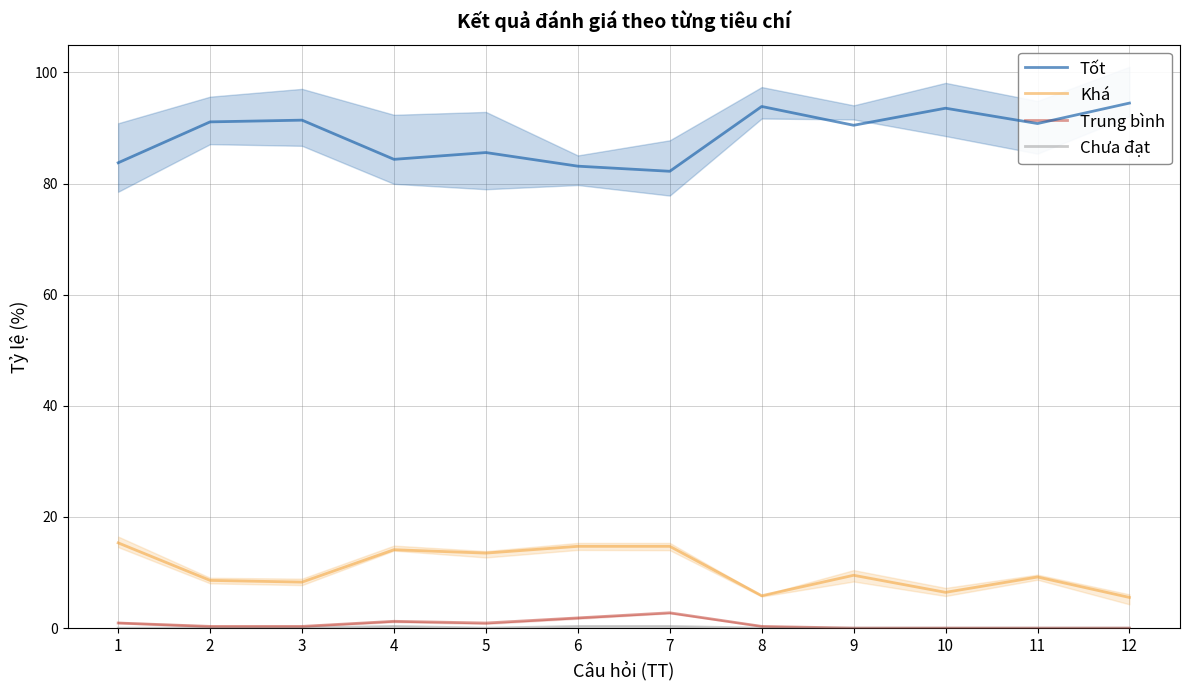

Reading left to right, extract all data points from this chart.

Tốt: 1=83.7	2=91.1	3=91.4	4=84.4	5=85.6	6=83.1	7=82.2	8=93.9	9=90.5	10=93.6	11=90.8	12=94.5
Khá: 1=15.3	2=8.6	3=8.3	4=14.1	5=13.5	6=14.7	7=14.7	8=5.8	9=9.5	10=6.4	11=9.2	12=5.5
Trung bình: 1=0.9	2=0.3	3=0.3	4=1.2	5=0.9	6=1.8	7=2.8	8=0.3	9=0.0	10=0.0	11=0.0	12=0.0
Chưa đạt: 1=0.0	2=0.0	3=0.0	4=0.3	5=0.0	6=0.3	7=0.3	8=0.0	9=0.0	10=0.0	11=0.0	12=0.0